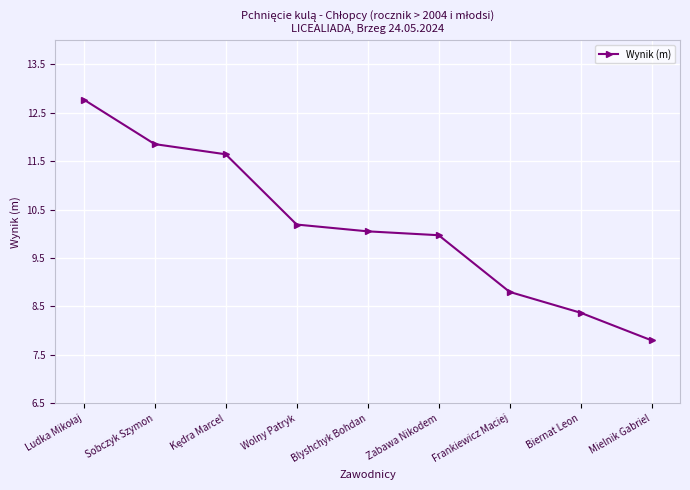

The value at Wolny Patryk is 4.1. True or false?

False